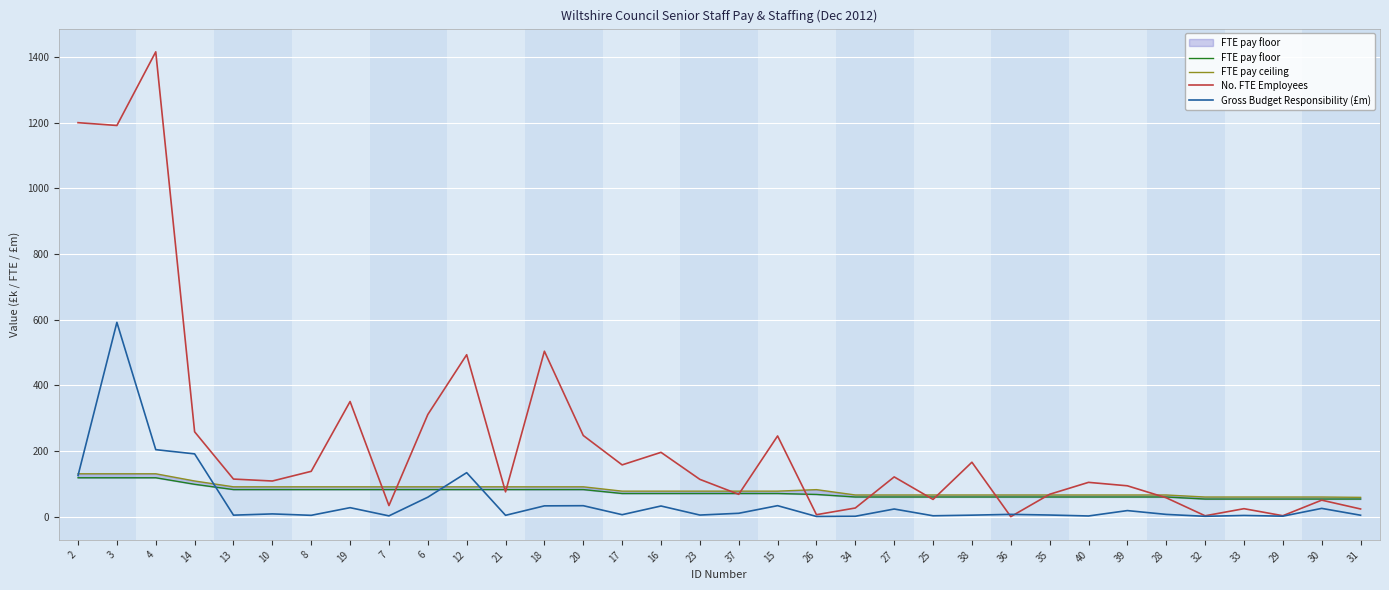

Reading right to left, transcribe all the data shown in this chart.

FTE pay floor: 31=53.6	30=53.6	29=53.6	33=53.6	32=53.6	28=59.8	39=59.8	40=59.8	35=59.8	36=59.8	38=59.8	25=59.8	27=59.8	34=59.8	26=67.6	15=70.4	37=70.4	23=70.4	16=70.4	17=70.4	20=82.4	18=82.4	21=82.4	12=82.4	6=82.4	7=82.4	19=82.4	8=82.4	10=82.4	13=82.4	14=98.5	4=118.4	3=118.4	2=118.4
FTE pay ceiling: 31=58.7	30=59.7	29=59.7	33=59.7	32=59.7	28=65.9	39=65.9	40=65.9	35=65.9	36=65.9	38=65.9	25=65.9	27=65.9	34=65.9	26=82.2	15=77.6	37=77.6	23=77.6	16=77.6	17=77.6	20=90.8	18=90.8	21=90.8	12=90.8	6=90.8	7=90.8	19=90.8	8=90.8	10=90.8	13=90.8	14=108.6	4=130.6	3=130.6	2=130.6
No. FTE Employees: 31=23.3	30=50.2	29=2.8	33=24.2	32=2.6	28=57.4	39=93.9	40=104.4	35=68.1	36=0.0	38=165.7	25=52.4	27=121.0	34=26.3	26=5.9	15=245.7	37=67.9	23=113.5	16=195.8	17=157.6	20=247.1	18=503.8	21=75.4	12=493.1	6=311.0	7=33.7	19=350.6	8=138.0	10=108.5	13=114.4	14=258.4	4=1415.6	3=1191.3	2=1199.9
Gross Budget Responsibility (£m): 31=4.3	30=25.1	29=1.4	33=3.6	32=1.0	28=6.8	39=18.4	40=2.0	35=4.9	36=6.9	38=4.5	25=2.6	27=23.2	34=1.1	26=0.5	15=33.4	37=10.2	23=4.8	16=32.4	17=5.9	20=33.3	18=32.8	21=4.0	12=133.9	6=59.2	7=2.3	19=27.3	8=4.0	10=8.3	13=4.5	14=191.1	4=204.0	3=591.6	2=125.2